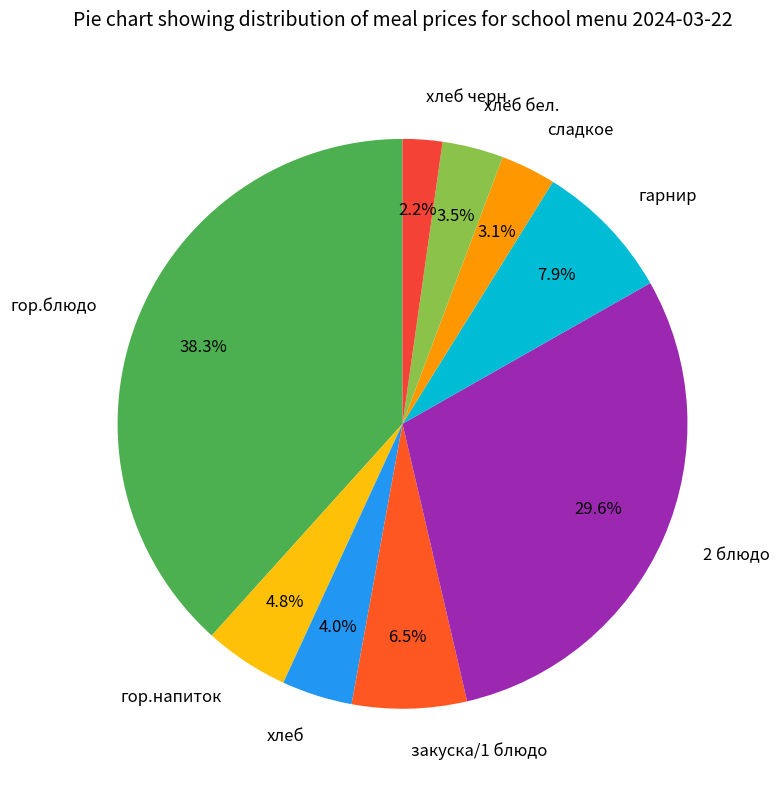

Which category has the smallest portion of the pie?

хлеб черн.